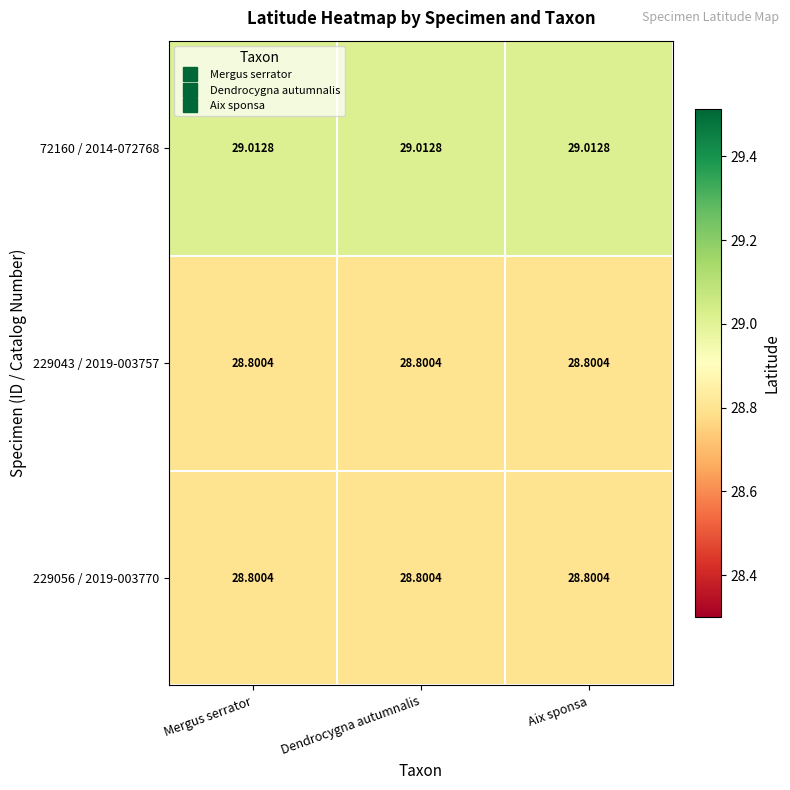

Is the value of 72160 / 2014-072768 at Dendrocygna autumnalis greater than the value of 229043 / 2019-003757 at Aix sponsa?

Yes